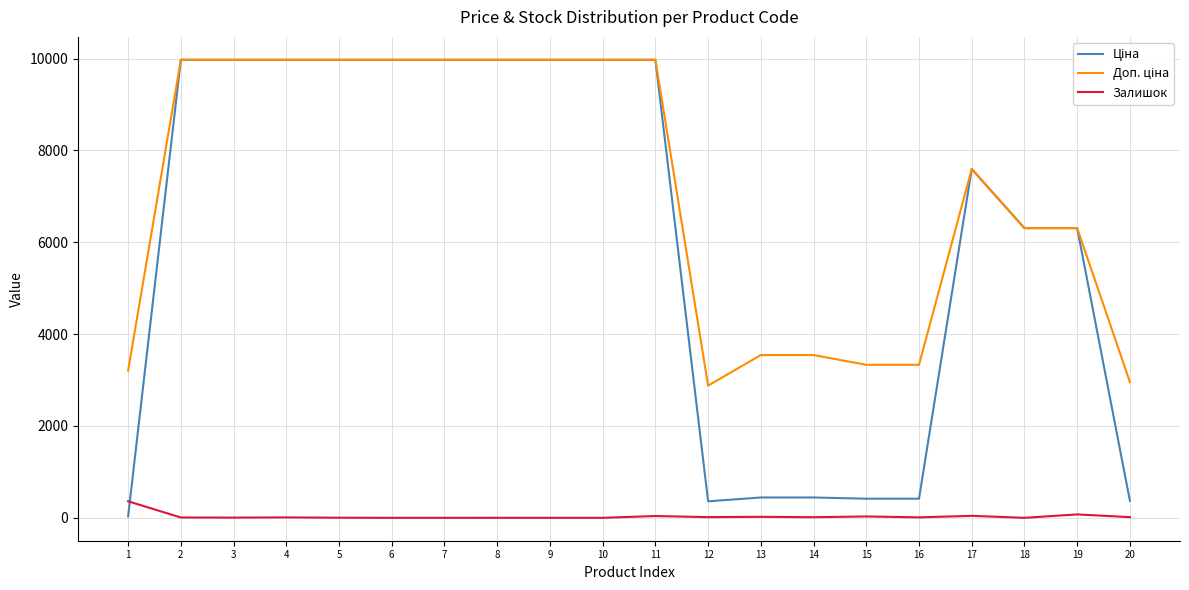

The Залишок series shows 7.0 at 2. True or false?

True